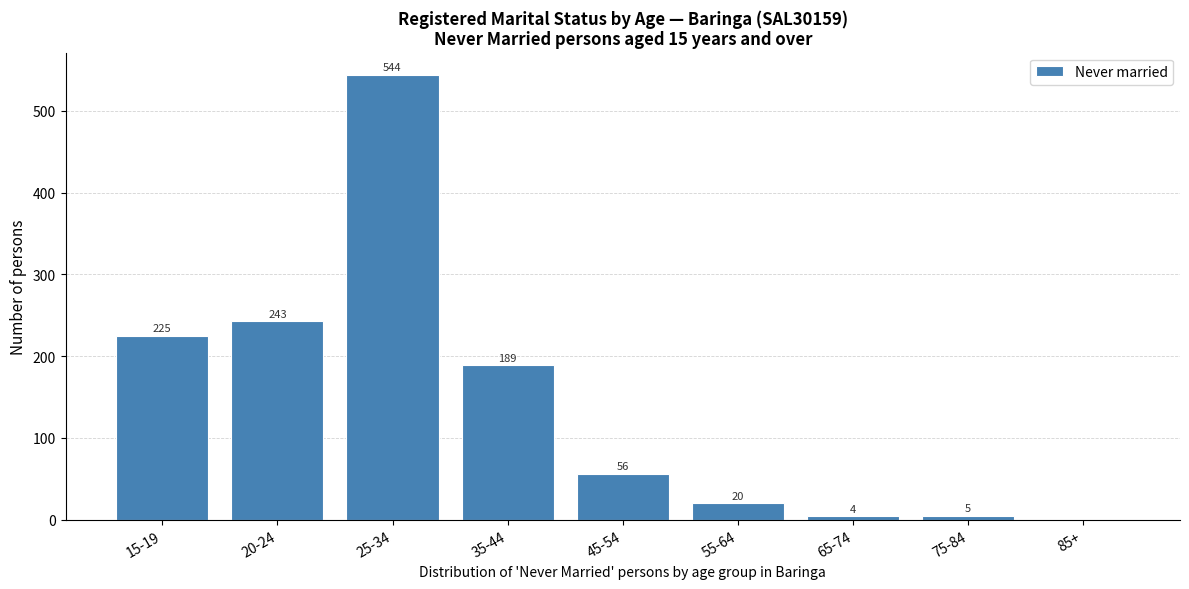

Reading right to left, extract all data points from this chart.

85+=0	75-84=5	65-74=4	55-64=20	45-54=56	35-44=189	25-34=544	20-24=243	15-19=225